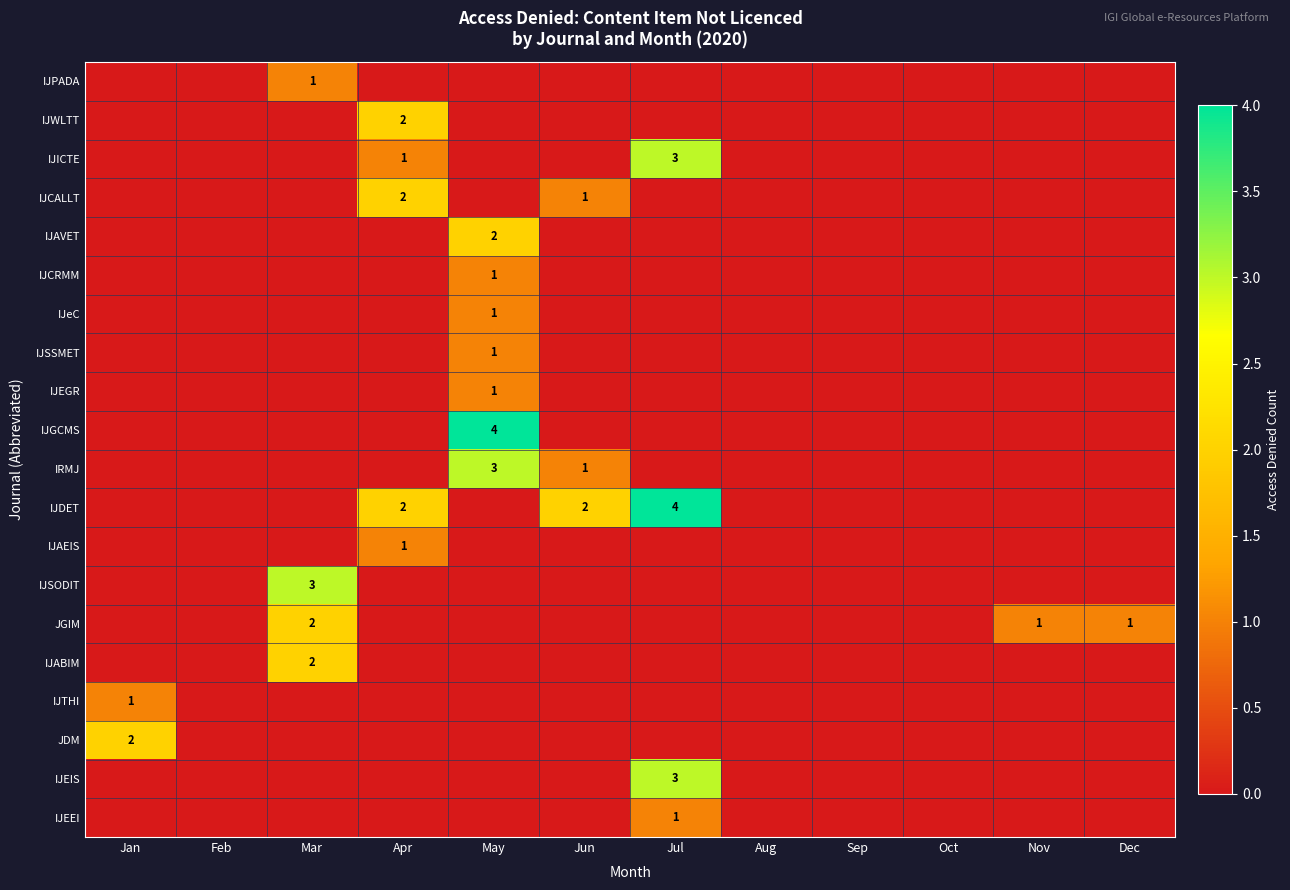

True or false: IJEEI has a value of 2 at Jul.

False